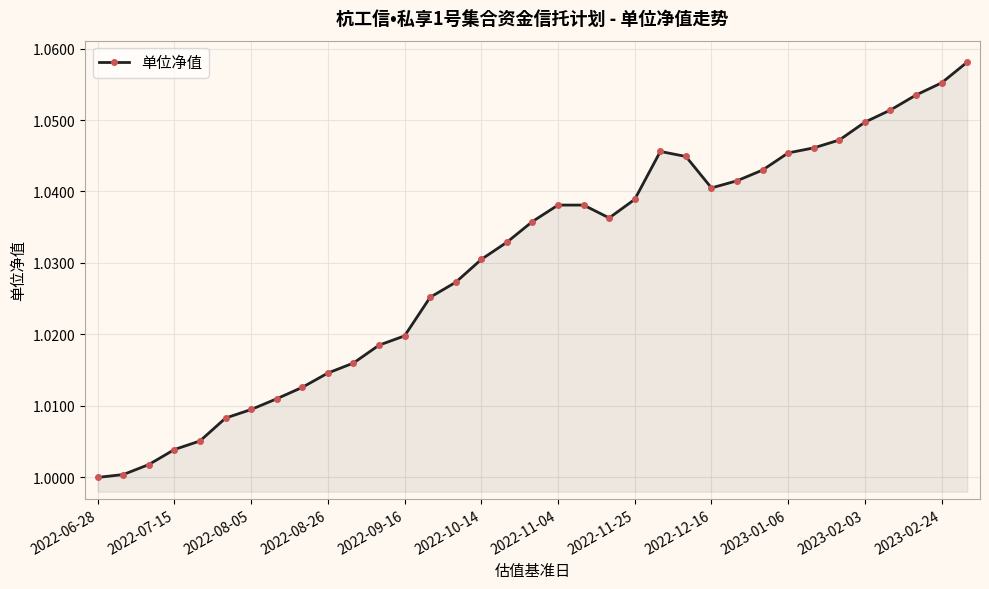

What is the sum of all values?

36.0